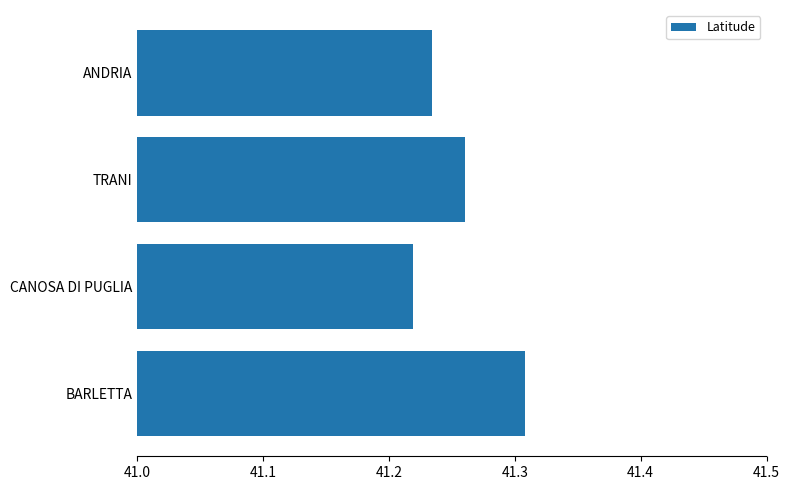

Rank the categories by value from lowest to highest.

CANOSA DI PUGLIA, ANDRIA, TRANI, BARLETTA